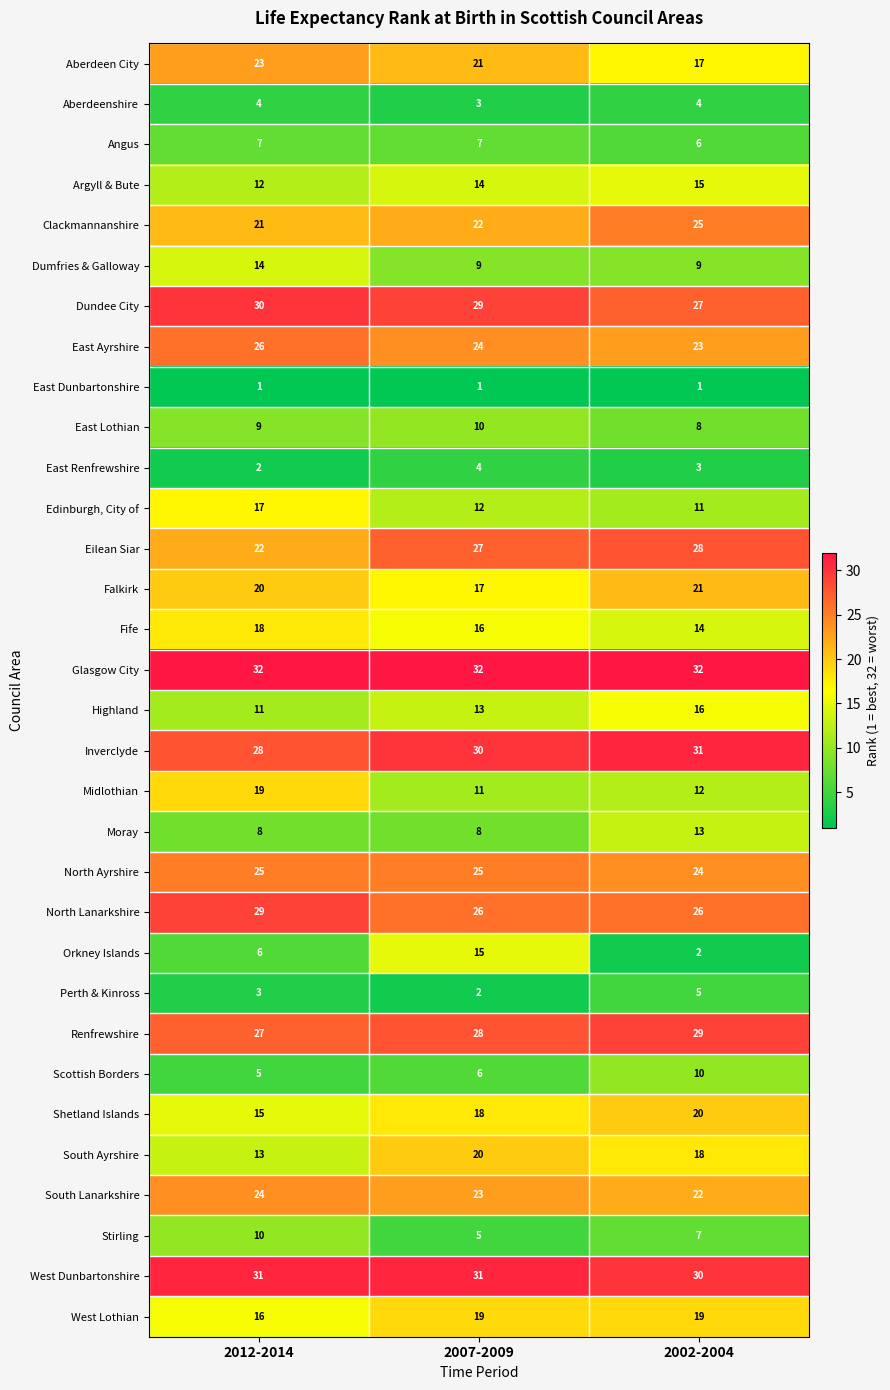

Between 2012-2014 and 2002-2004, which series saw the biggest shift?

Midlothian